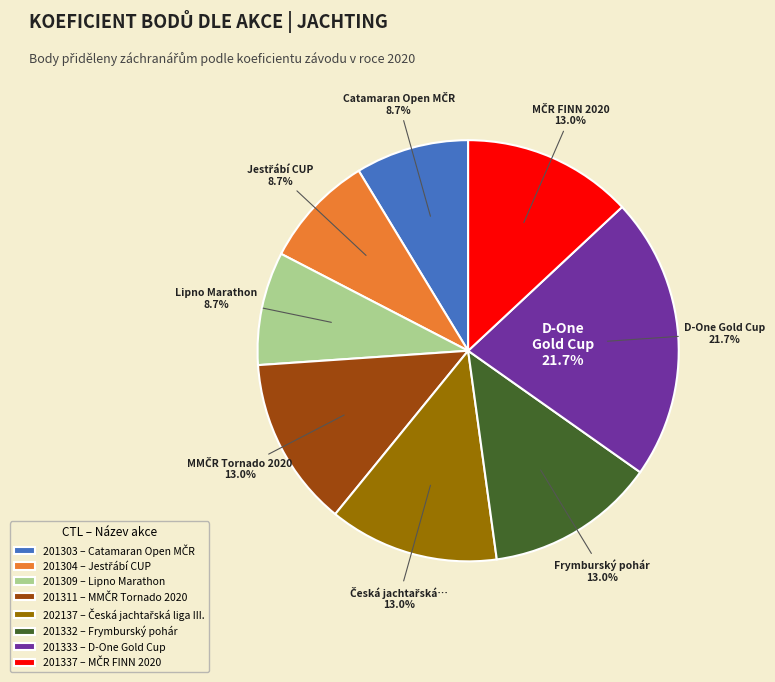

What is the smallest slice in the pie chart?

201303